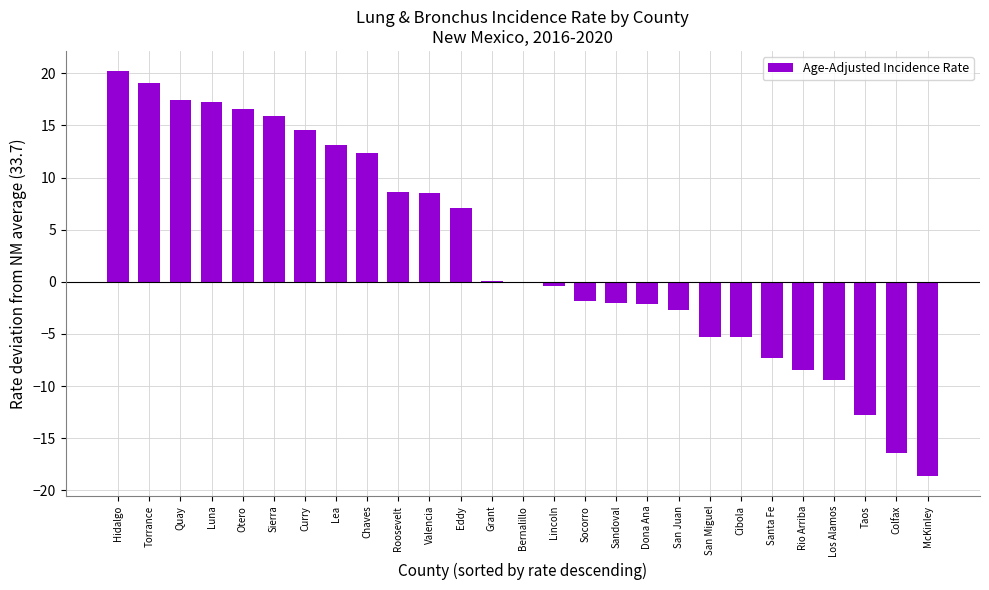

What value does the data have at Dona Ana?

-2.1